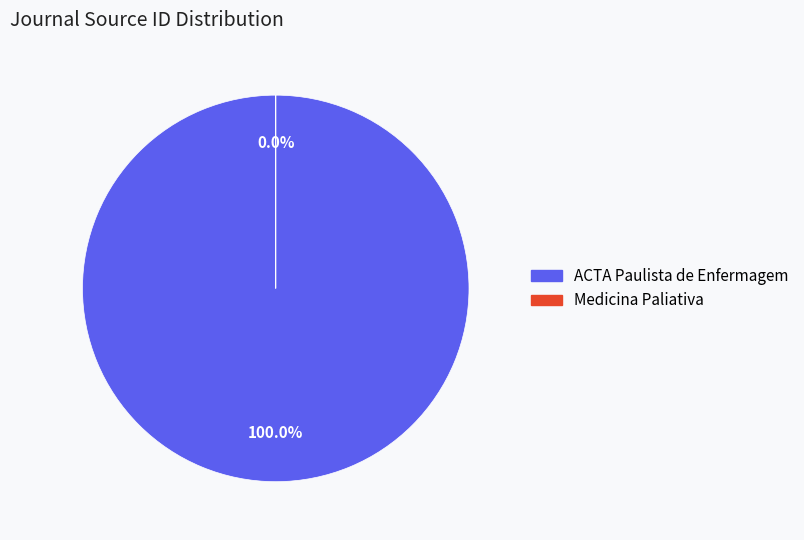

The Medicina Paliativa slice represents 1% of the pie. True or false?

False